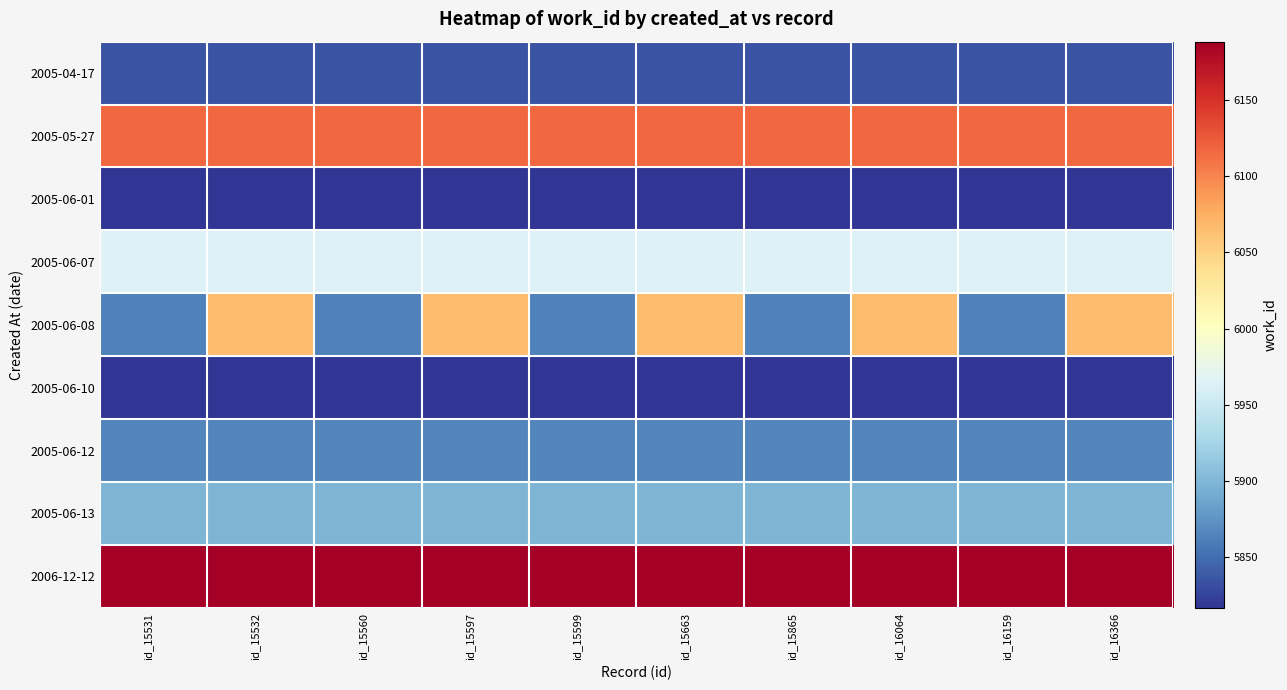

At id_15663, list the series in order from smallest to largest.

2005-06-01, 2005-06-10, 2005-04-17, 2005-06-12, 2005-06-13, 2005-06-07, 2005-06-08, 2005-05-27, 2006-12-12